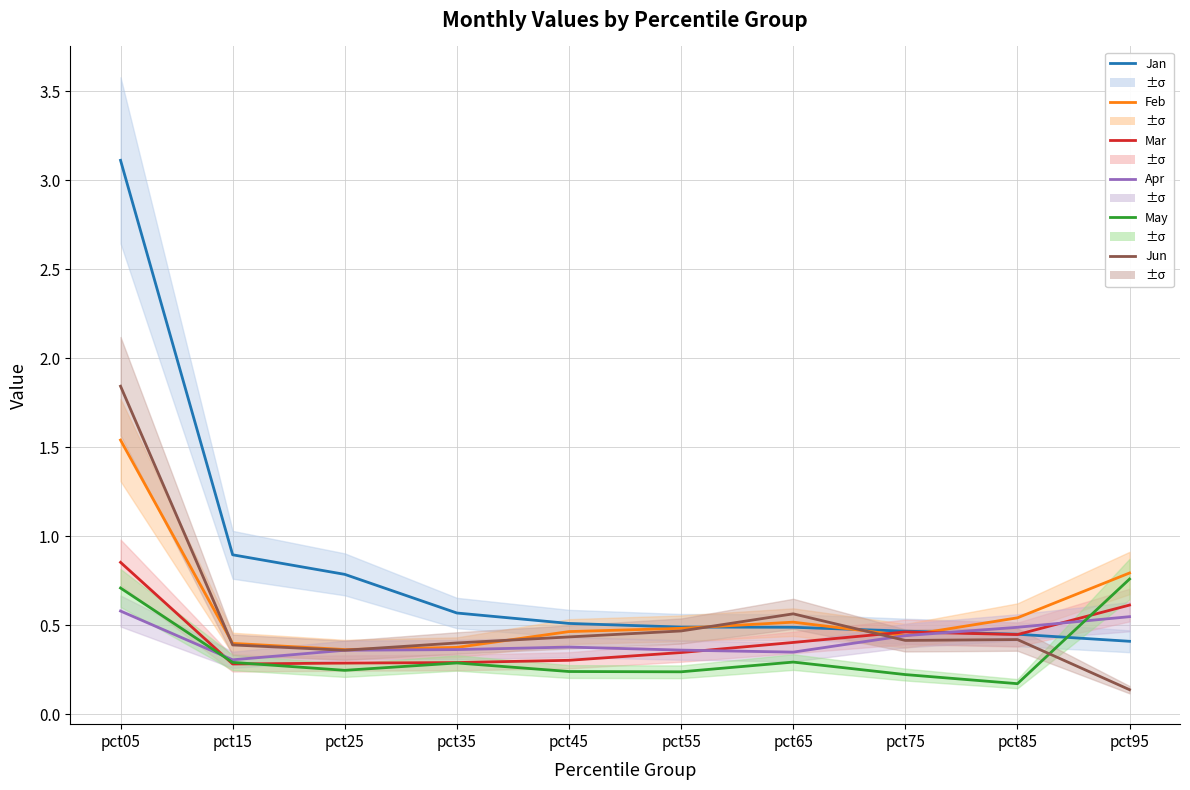

How many lines are shown in the chart?

6